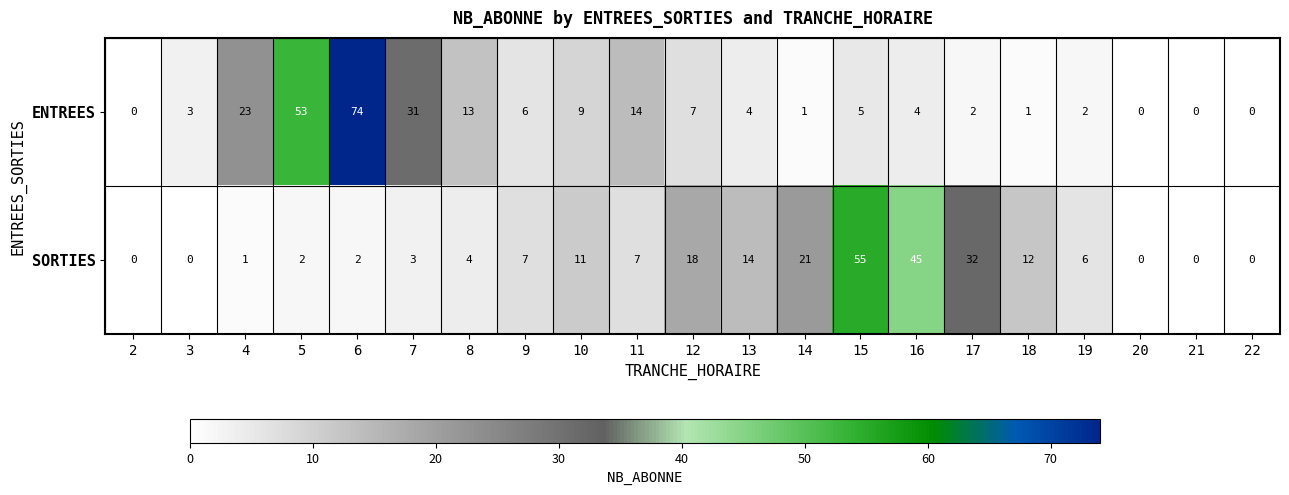

Count the number of categories in the chart.

21